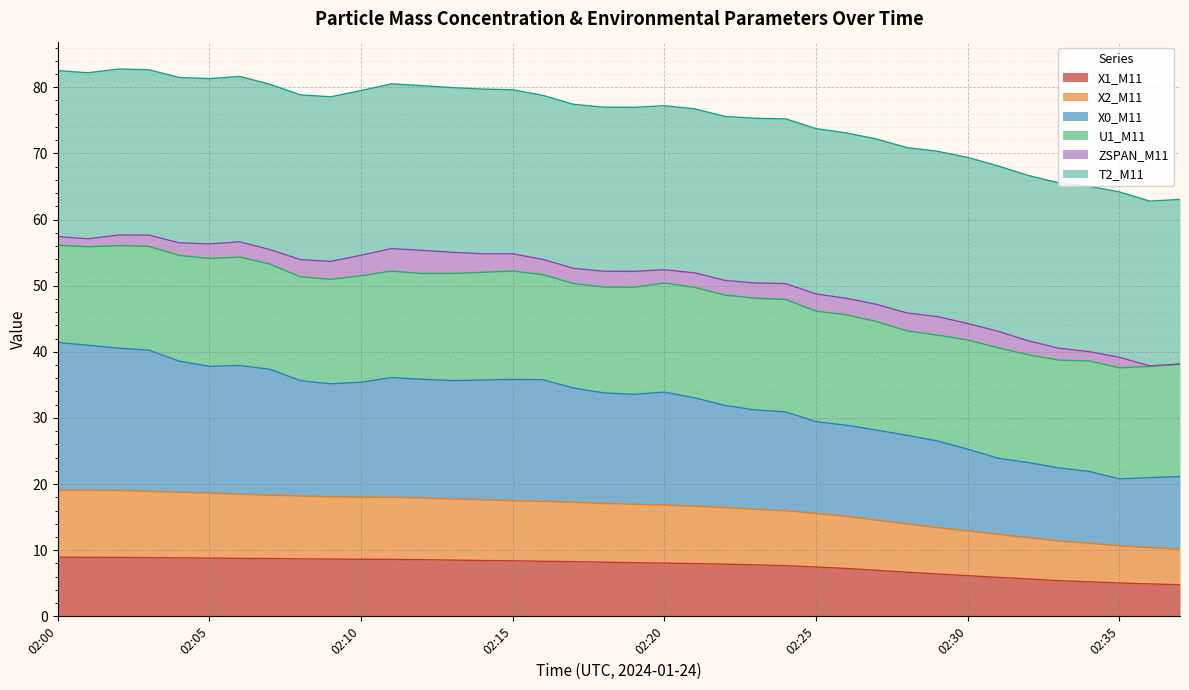

What is the lowest value of the X1_M11 series?

4.8